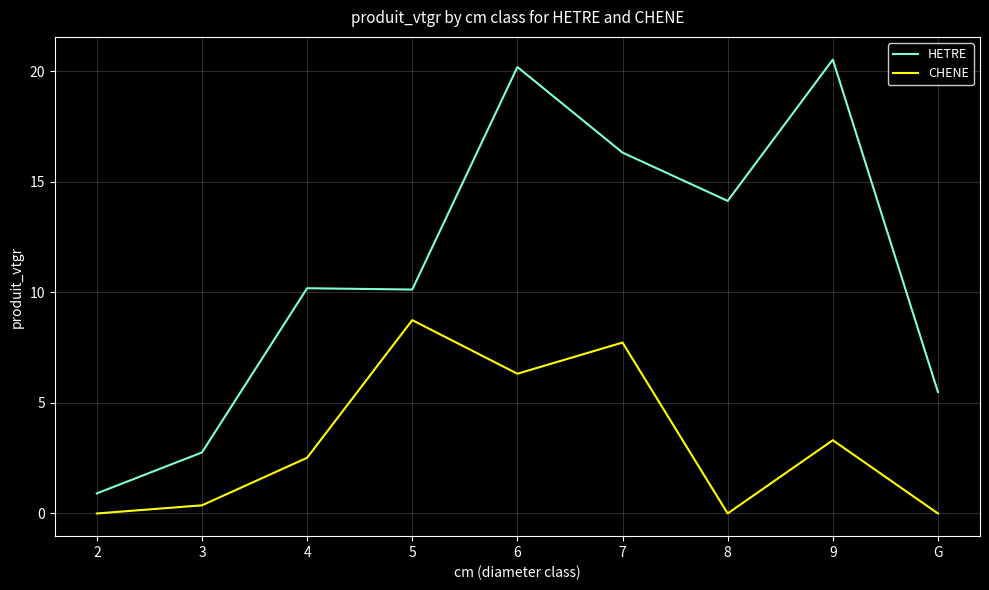

What are all the series names shown in the legend?

HETRE, CHENE